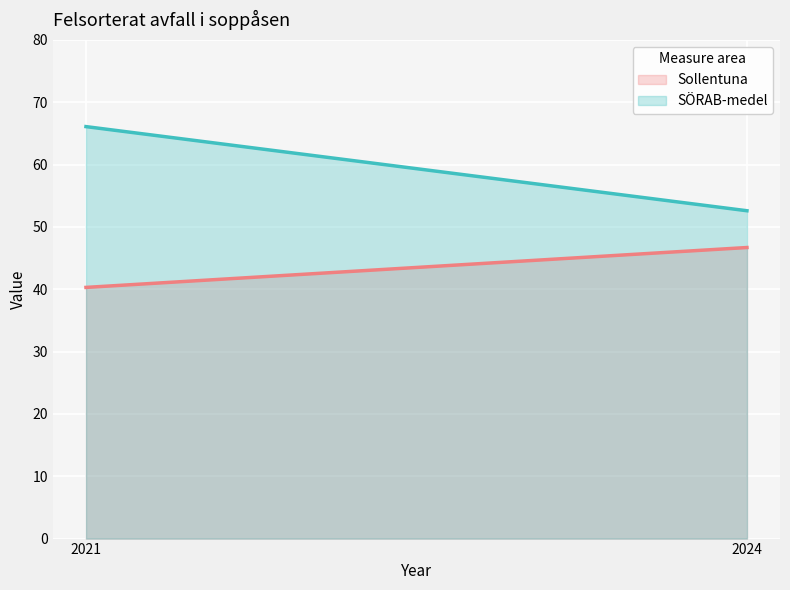

What is the spread (max minus min) of values at 2024?

5.9